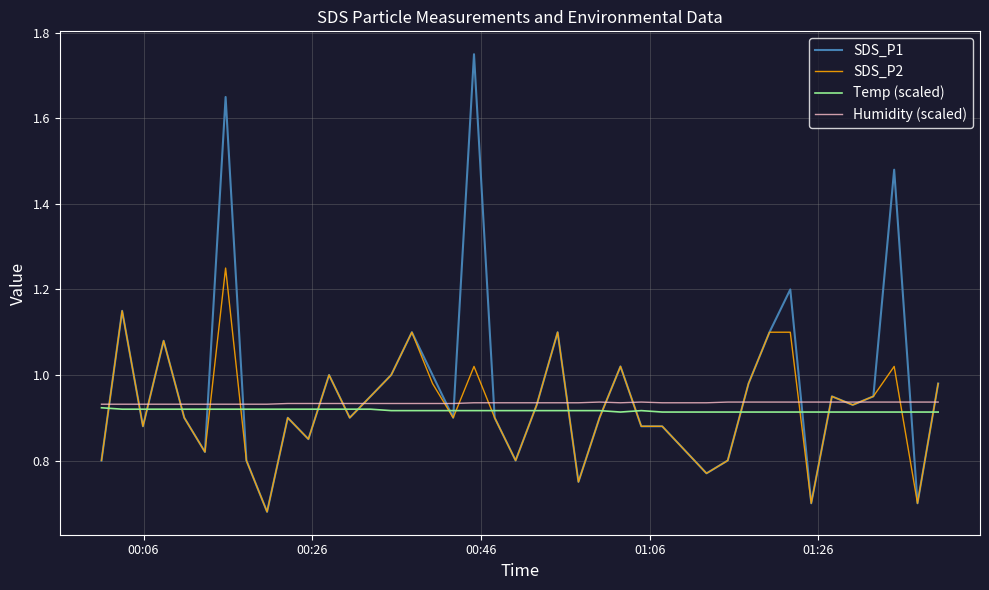

What are all the series names shown in the legend?

SDS_P1, SDS_P2, Temp (scaled), Humidity (scaled)